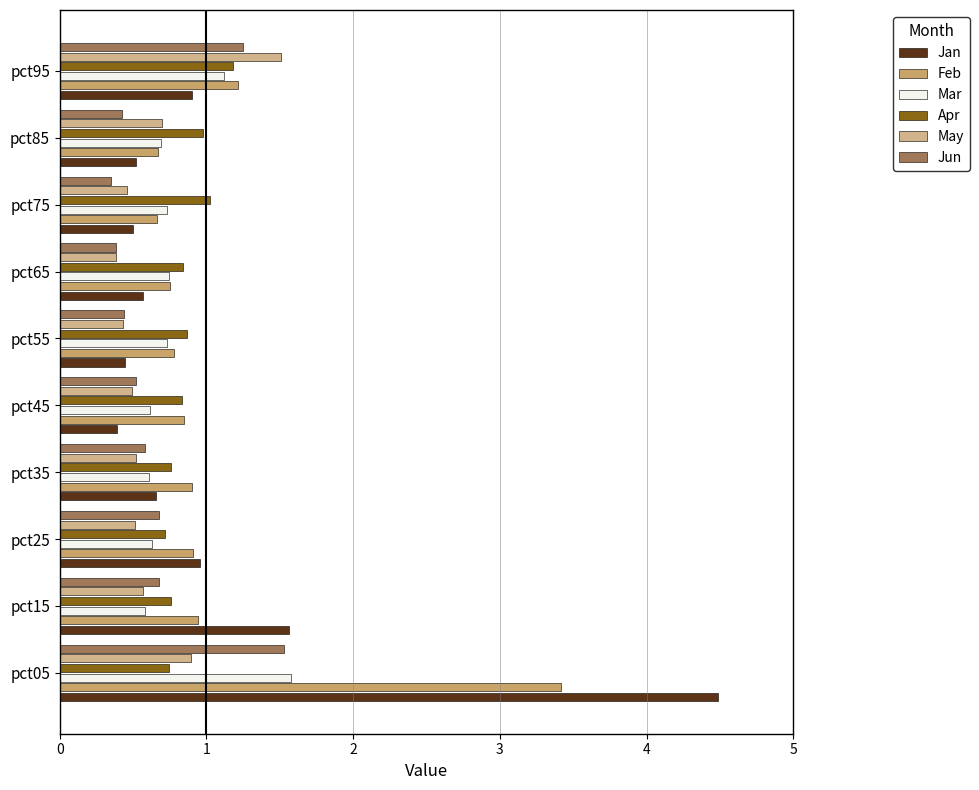

What is the sum of the Jun values at pct35 and pct25?

1.3